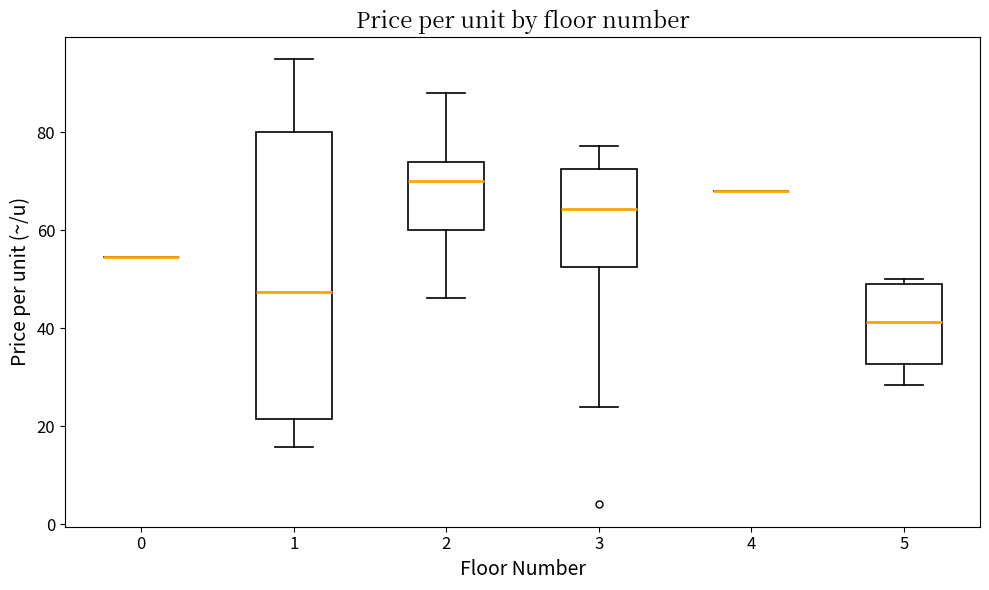

Reading left to right, transcribe this box plot: for each box, give where its median line is, the range the box spans, and where its two whiskers end, as read against the y-axis. The values are not printed on the chart, so give them approximately, as read against the axis.

0: box collapsed to a line at 54, whiskers 54 to 54
1: median 48, box 22 to 80, whiskers 16 to 96
2: median 70, box 60 to 74, whiskers 46 to 88
3: median 64, box 52 to 72, whiskers 24 to 78
4: box collapsed to a line at 68, whiskers 68 to 68
5: median 42, box 32 to 48, whiskers 28 to 50